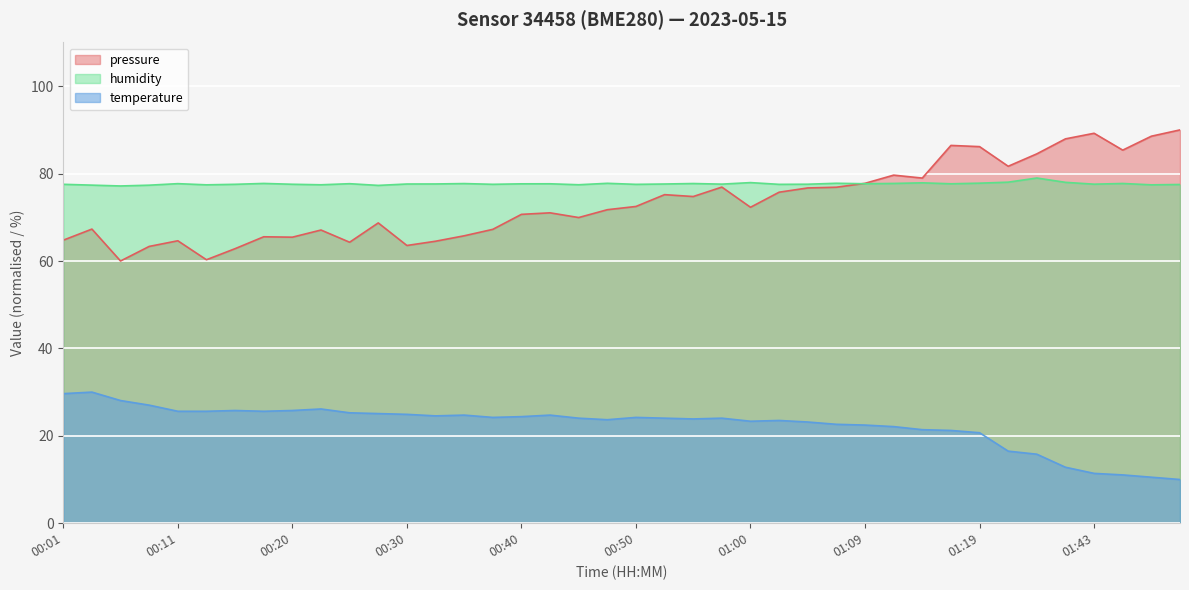

What is the total value across all series at 00:37?

169.0